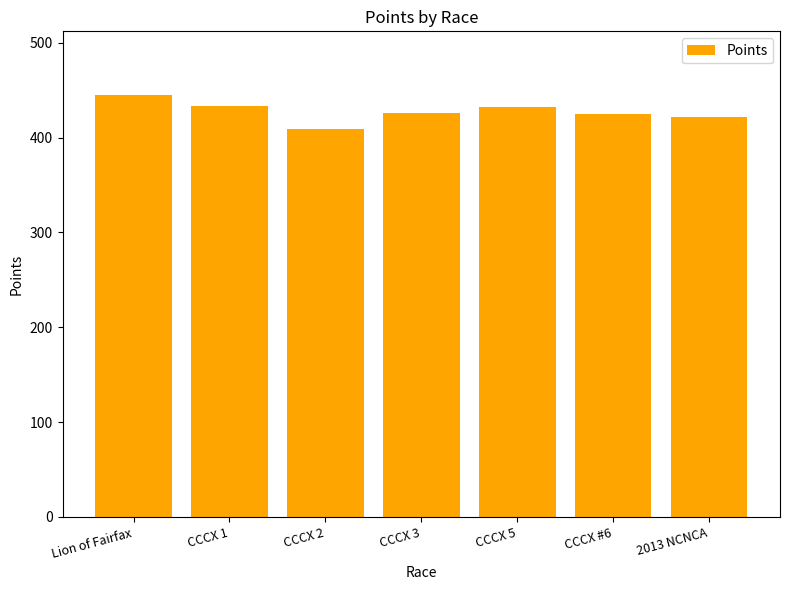

Is it true that the value at CCCX #6 is 723.2?

False